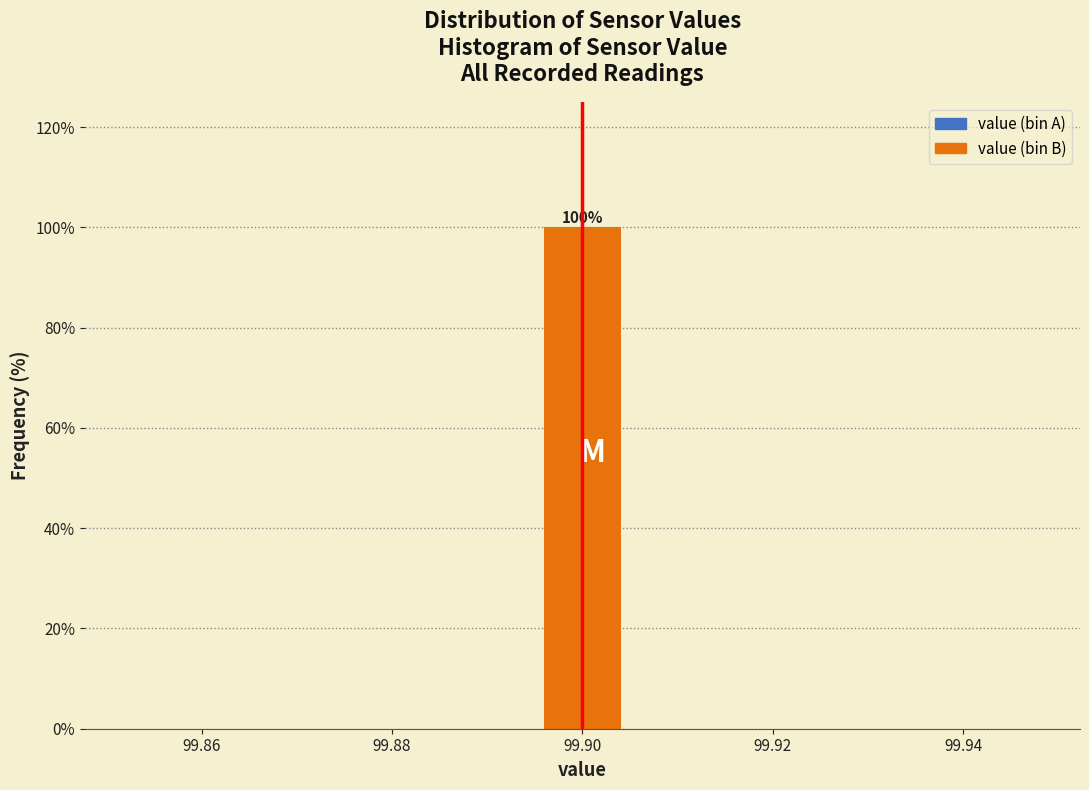

Over which range of the x-axis is the bar tallest?

99.895 to 99.905